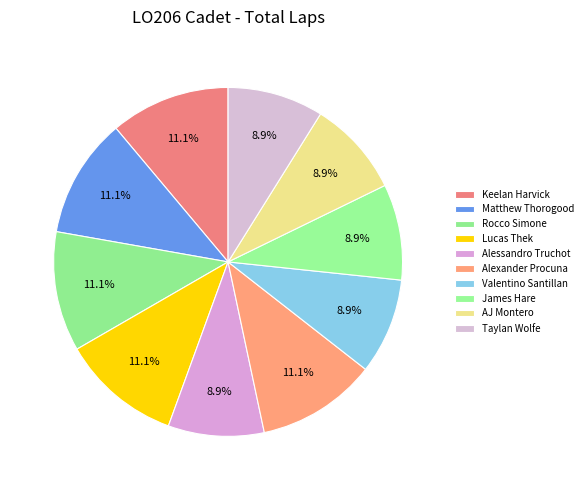

To the nearest percent, what is the combined percentage of Alessandro Truchot and James Hare?

18%